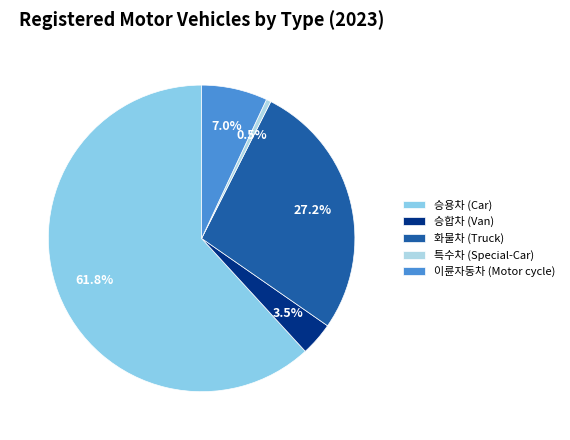

The 특수차 (Special-Car) slice represents 11% of the pie. True or false?

False